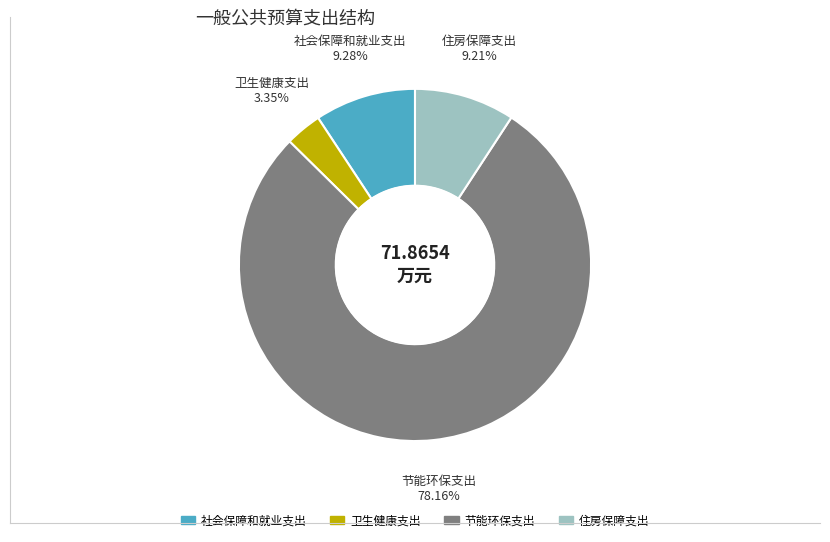

What is the total percentage of 社会保障和就业支出 and 住房保障支出?

18.5%